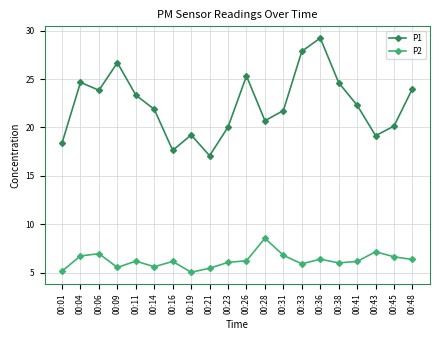

Which series has the widest spread of values?

P1